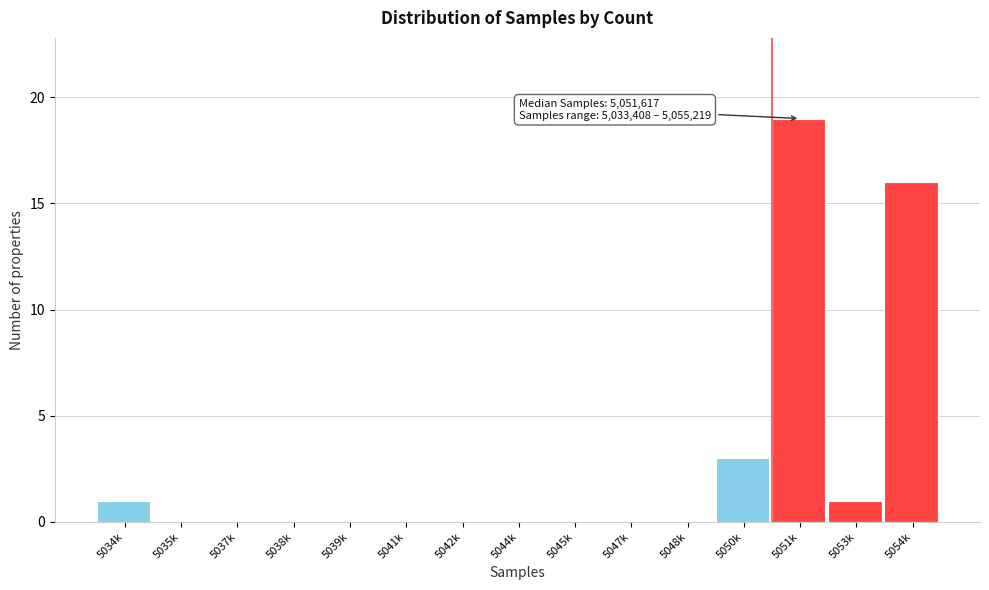

Reading left to right, transcribe all the data shown in this chart.

5034k=1	5035k=0	5037k=0	5038k=0	5039k=0	5041k=0	5042k=0	5044k=0	5045k=0	5047k=0	5048k=0	5050k=3	5051k=19	5053k=1	5054k=16